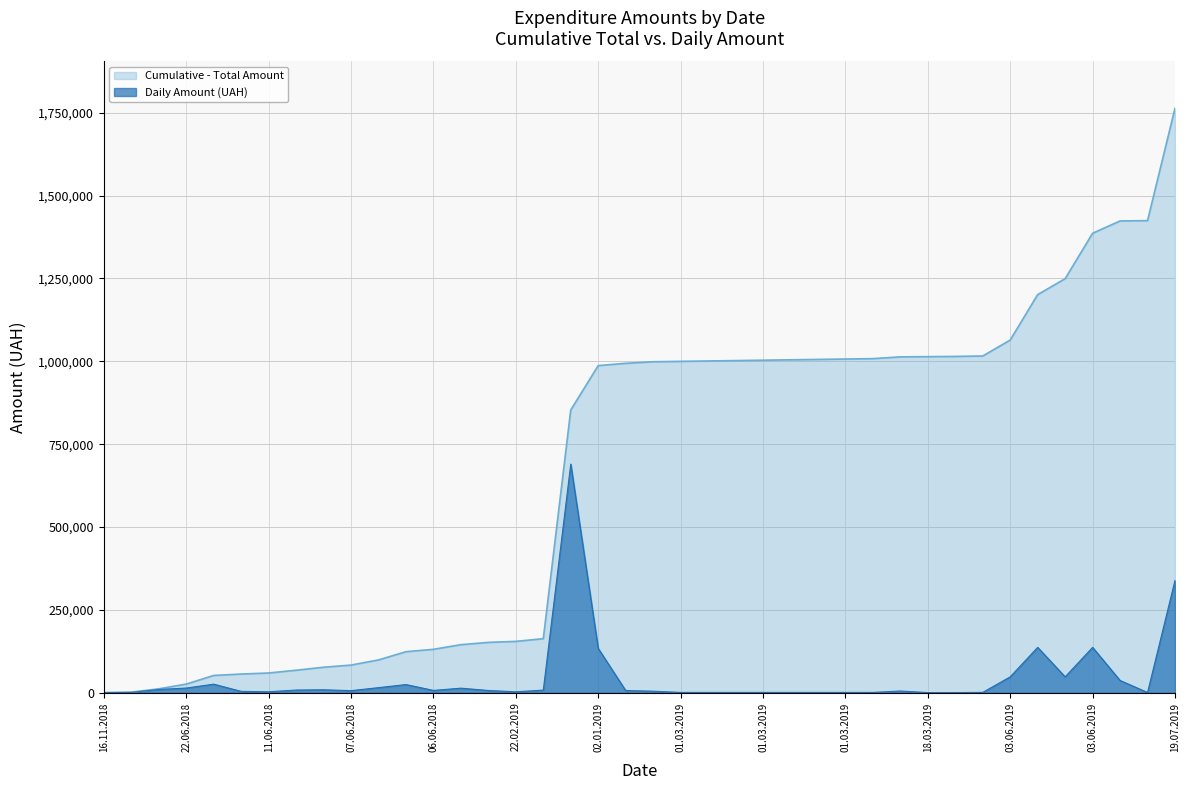

What is the total value across all series at 03.06.2019?

1112375.2